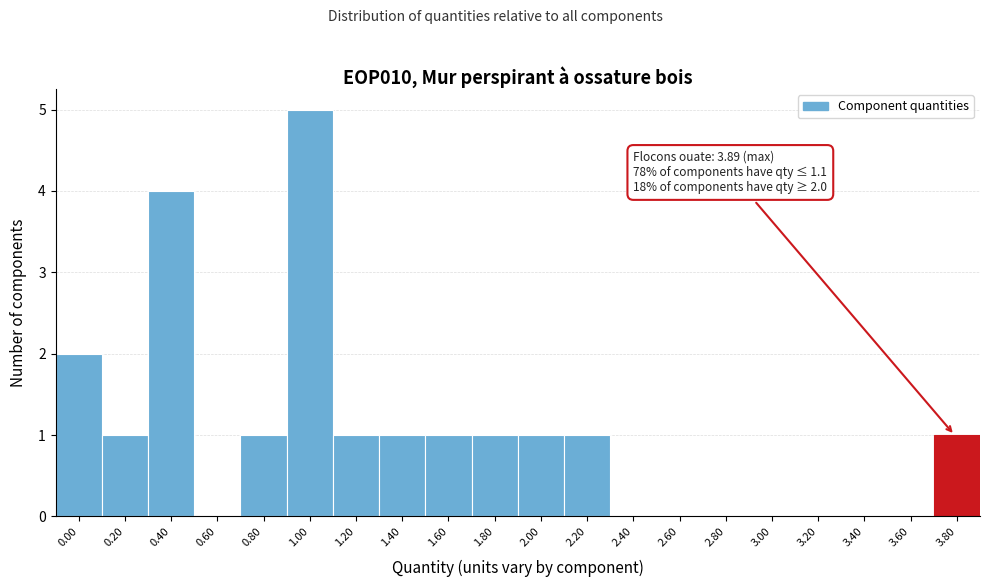

Reading left to right, extract all data points from this chart.

0.00=2	0.20=1	0.40=4	0.60=0	0.80=1	1.00=5	1.20=1	1.40=1	1.60=1	1.80=1	2.00=1	2.20=1	2.40=0	2.60=0	2.80=0	3.00=0	3.20=0	3.40=0	3.60=0	3.80=1